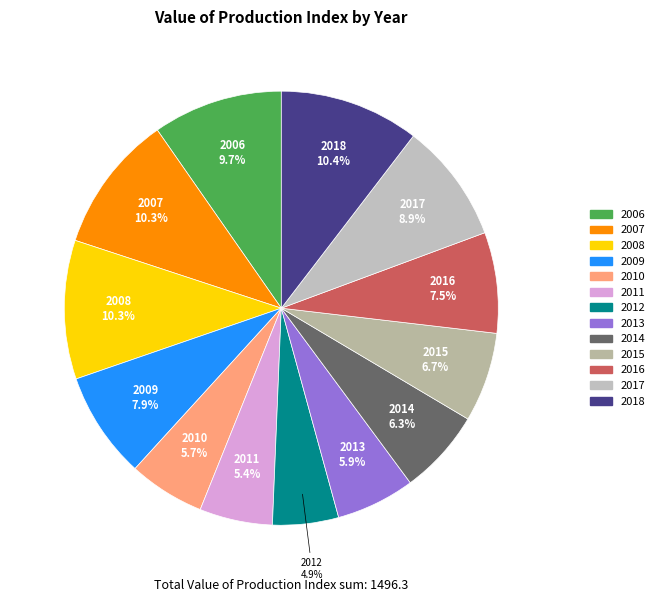

What portion of the pie excludes 2016?

92.5%